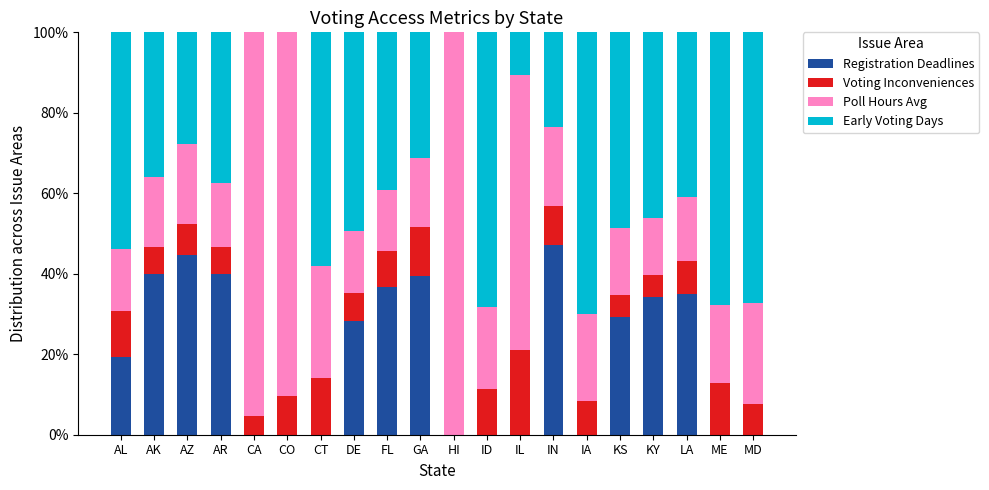

What is the sum of all Registration Deadlines values?

394.0